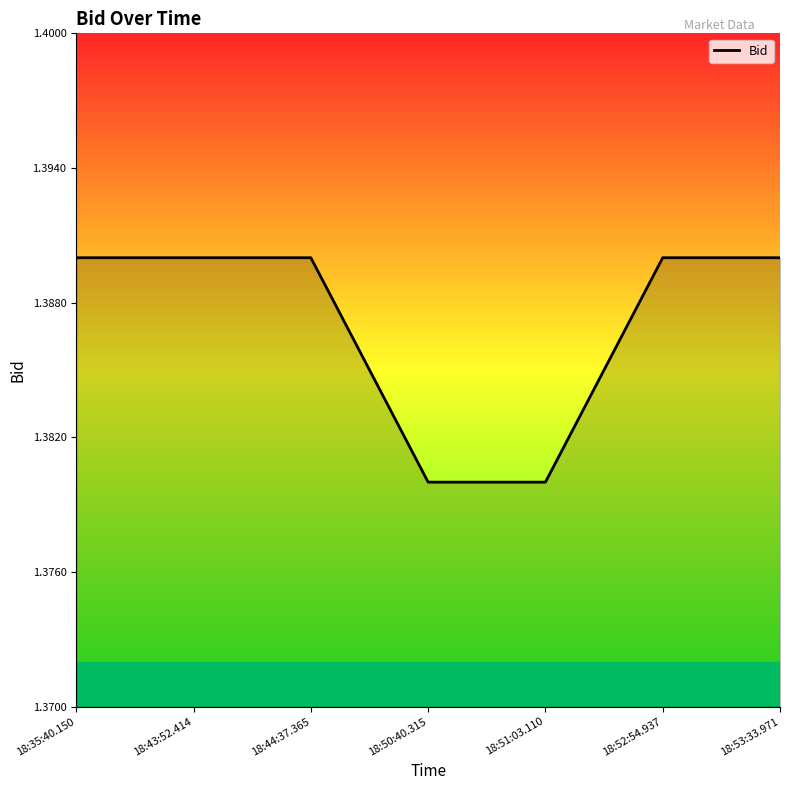

What is the sum of the values at 18:51:03.110 and 18:43:52.414?

2.8